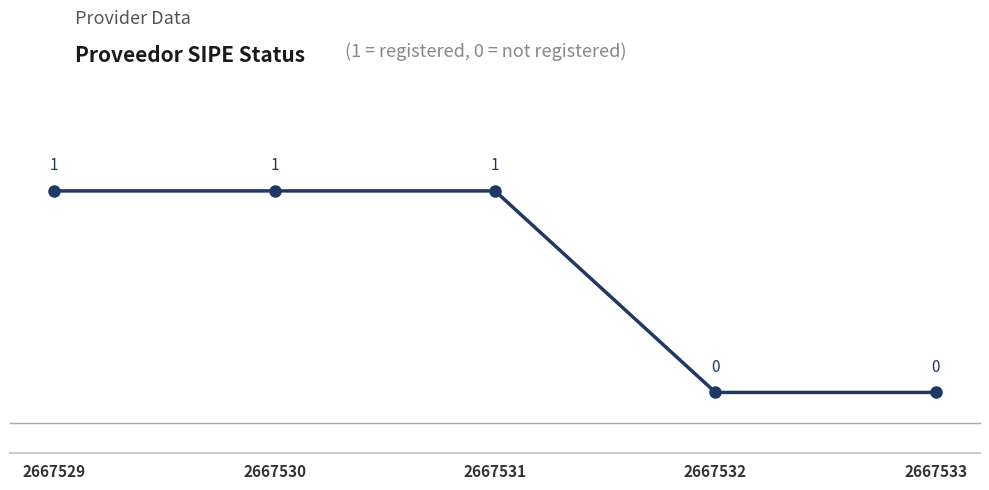

True or false: there are more than 1 points higher than both neighbors.

False